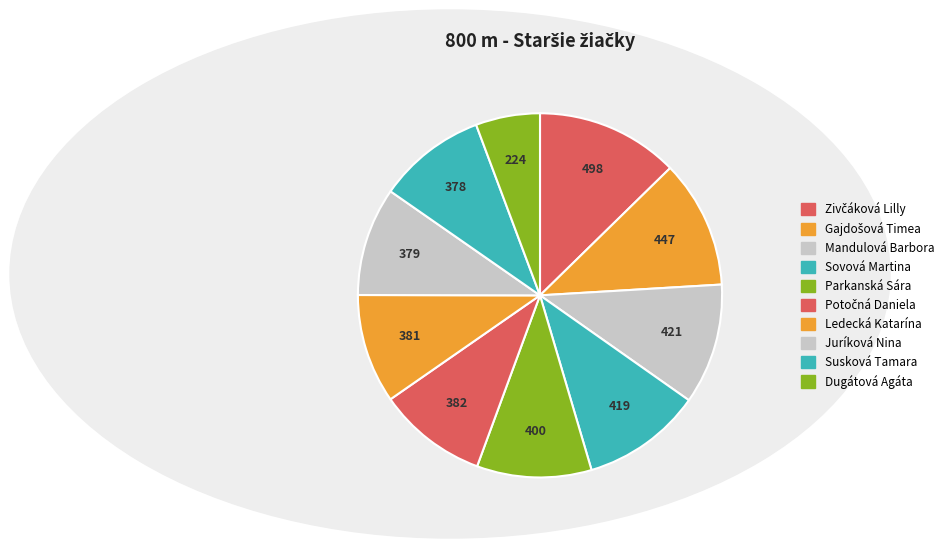

Does Dugátová Agáta represent more than half of the total?

No